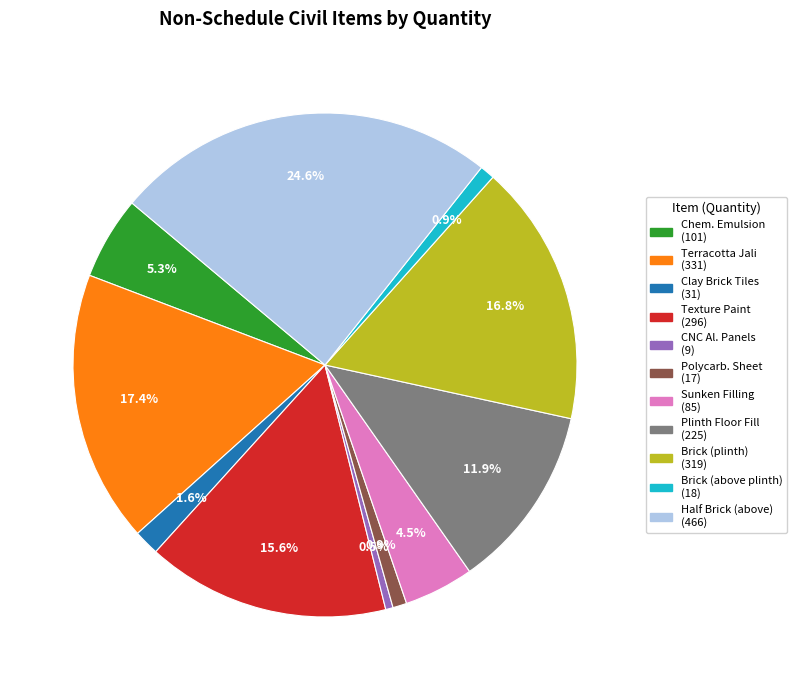

To the nearest percent, what is the difference between the largest and smallest slice percentages?

24%